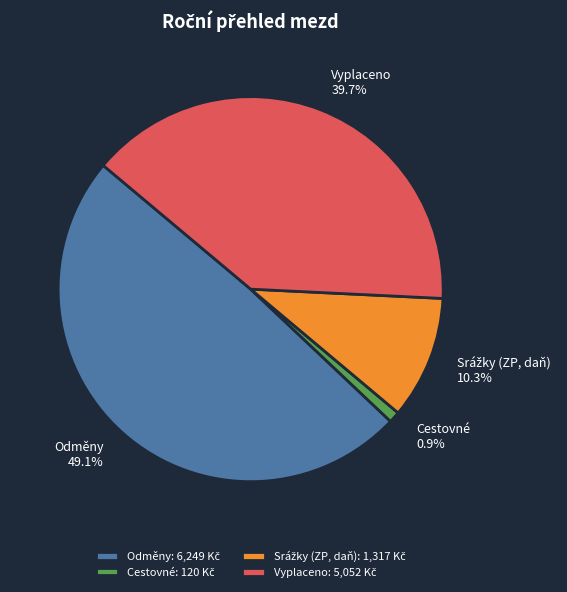

How much of the chart is everything except Cestovné?

99.1%